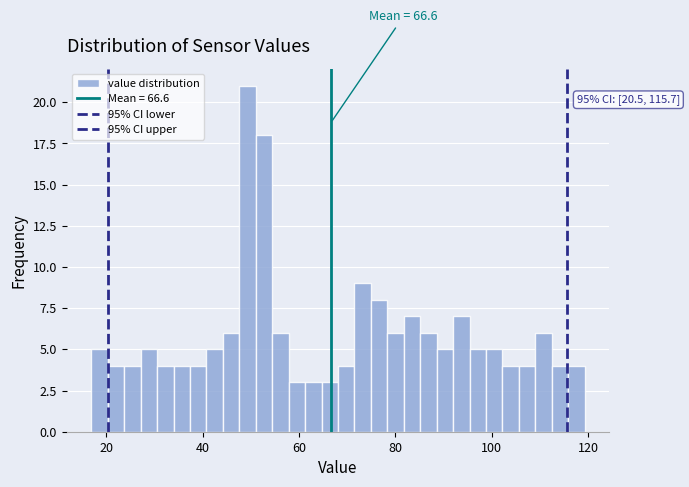

Around what value on the x-axis is the tallest bar? Give the approximate position of its centre, as read against the axis.

50